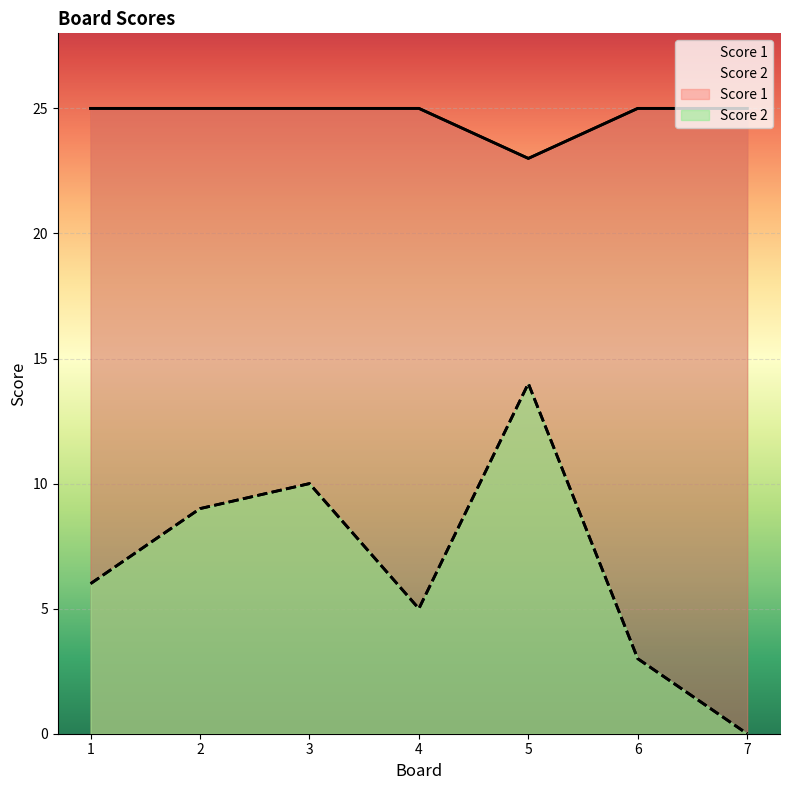

True or false: Score 1 and Score 2 intersect in this chart.

False